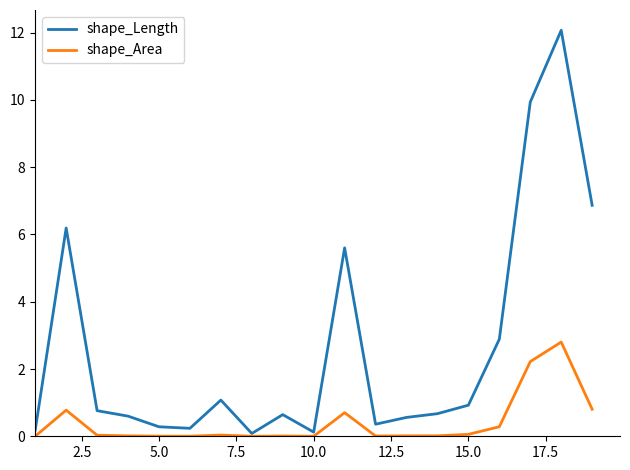

Which series has the largest range (max minus min)?

shape_Length